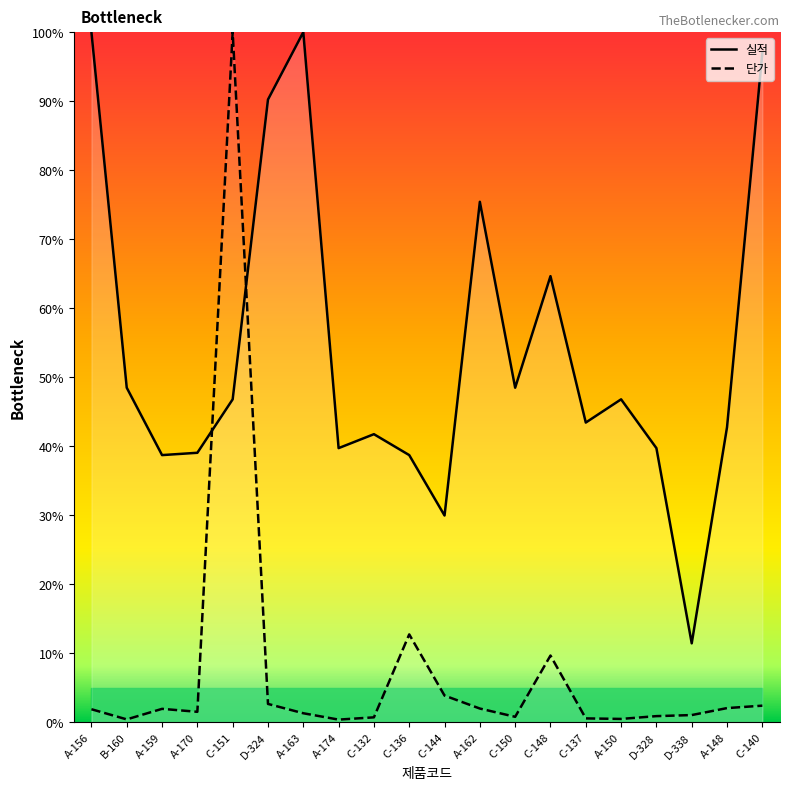

How many interior local valleys does the 단가 series have?

5